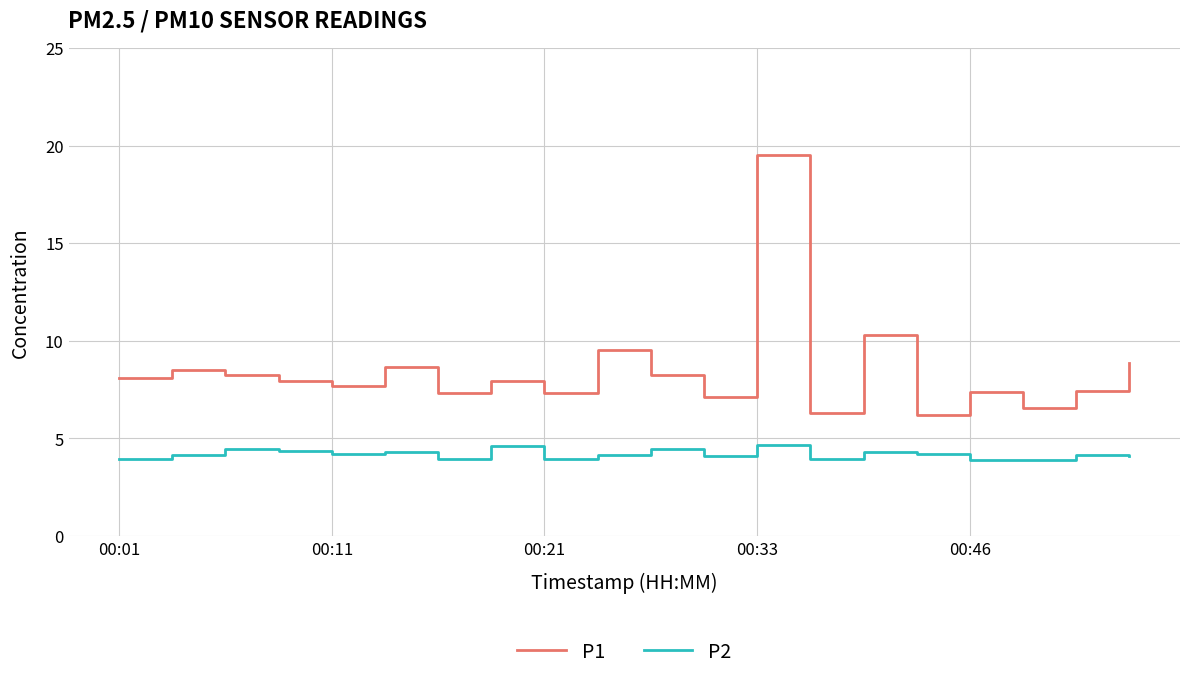

True or false: P1 and P2 cross at least once.

False